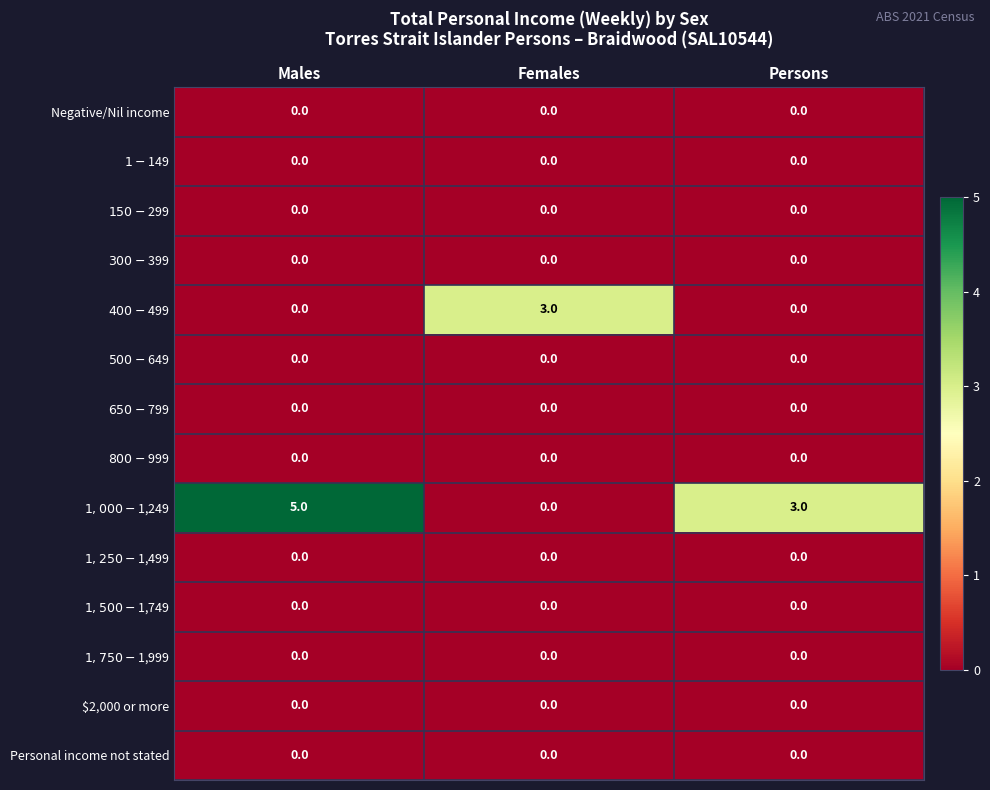

Between Males and Females, which series saw the biggest shift?

$1,000-$1,249